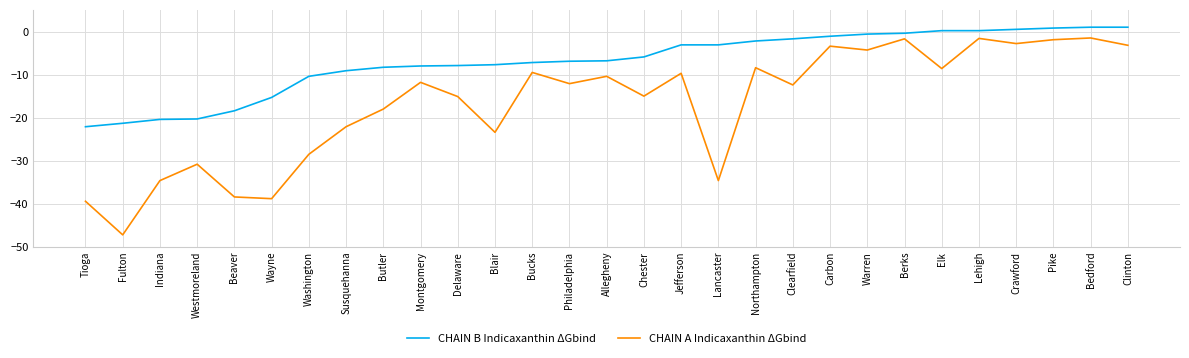

Is the value of CHAIN A Indicaxanthin ΔGbind at Delaware greater than the value of CHAIN B Indicaxanthin ΔGbind at Montgomery?

No